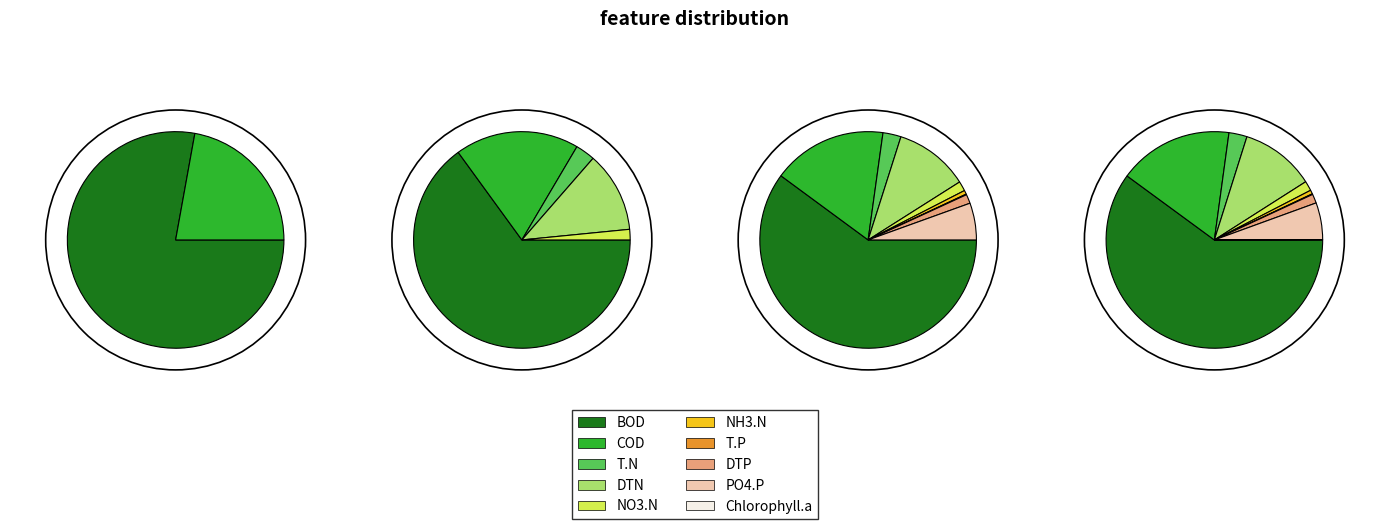

Does 6 account for over 50% of the chart?

No